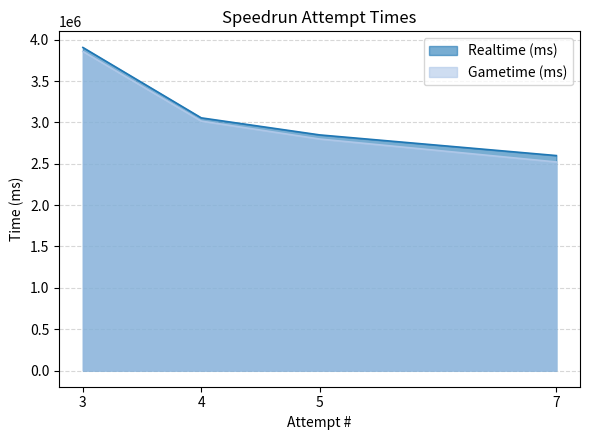

At which label does Gametime (ms) reach its minimum?

7